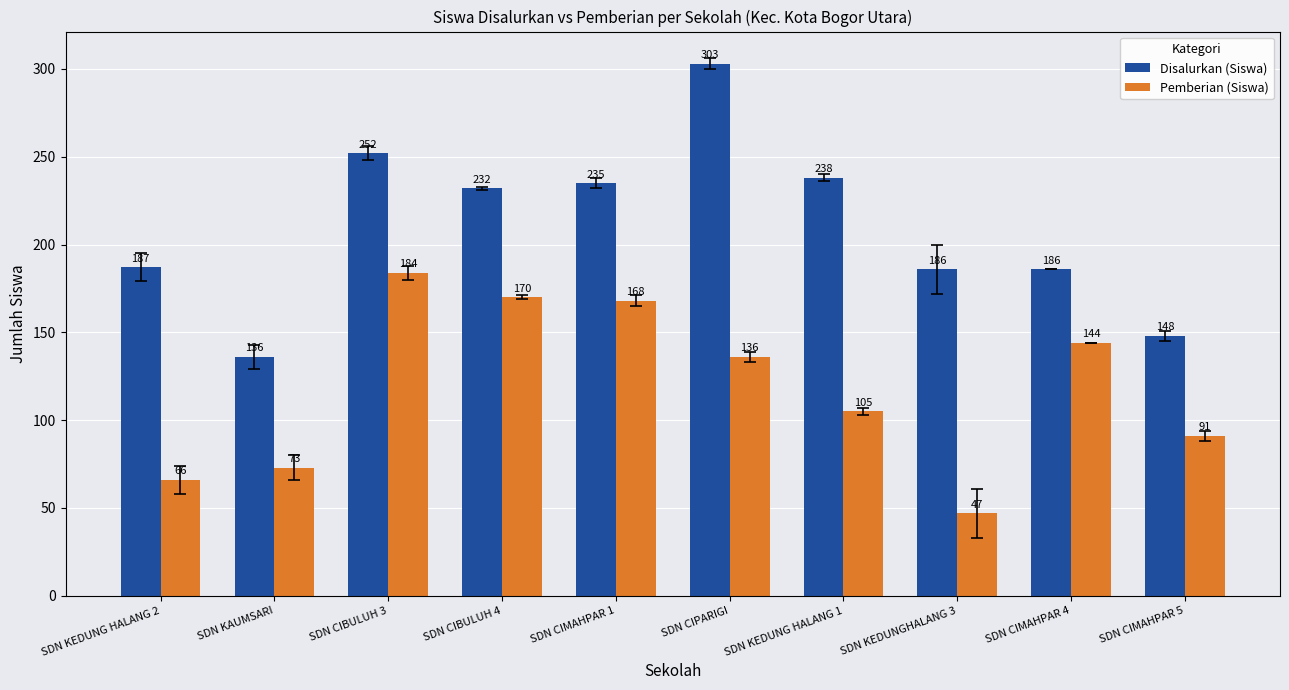

Reading left to right, extract all data points from this chart.

Disalurkan (Siswa): 187	136	252	232	235	303	238	186	186	148
Pemberian (Siswa): 66	73	184	170	168	136	105	47	144	91